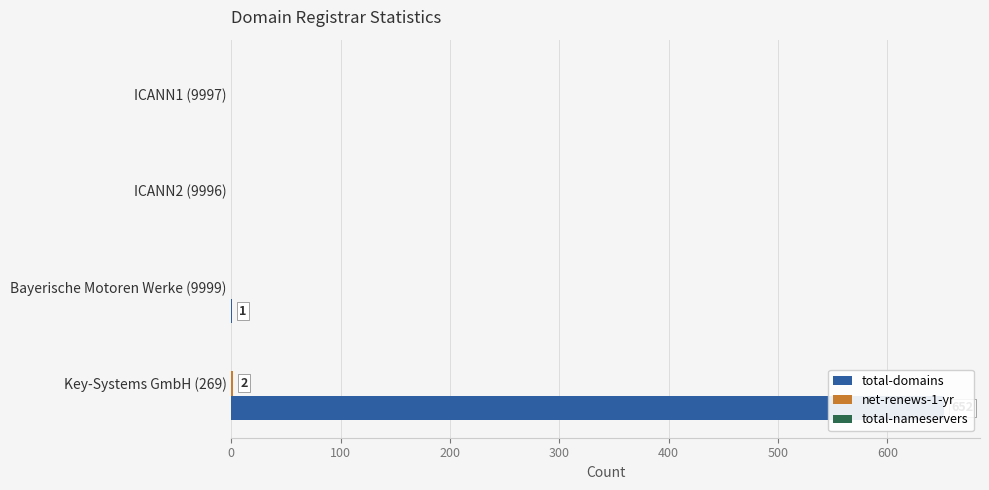

The value of total-domains at Key-Systems GmbH (269) is 652.0. True or false?

True